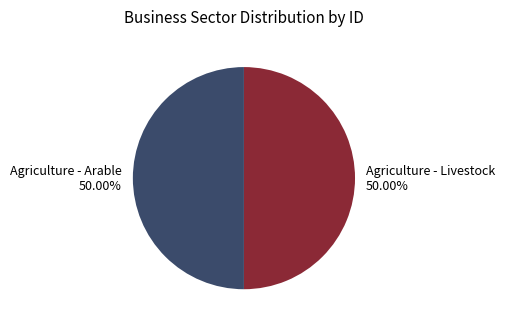

What is the ratio of the value at Agriculture - Livestock to the value at Agriculture - Arable?

1.0